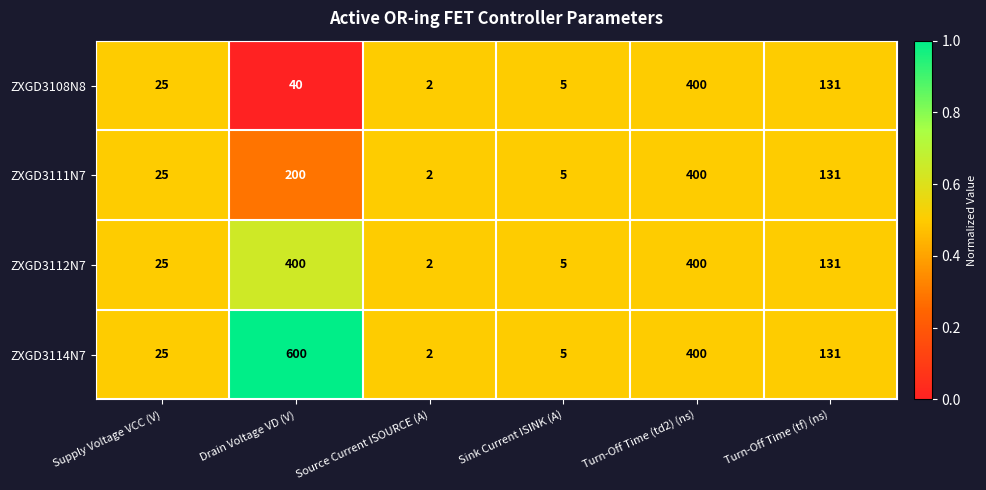

What is the sum of all ZXGD3111N7 values?

763